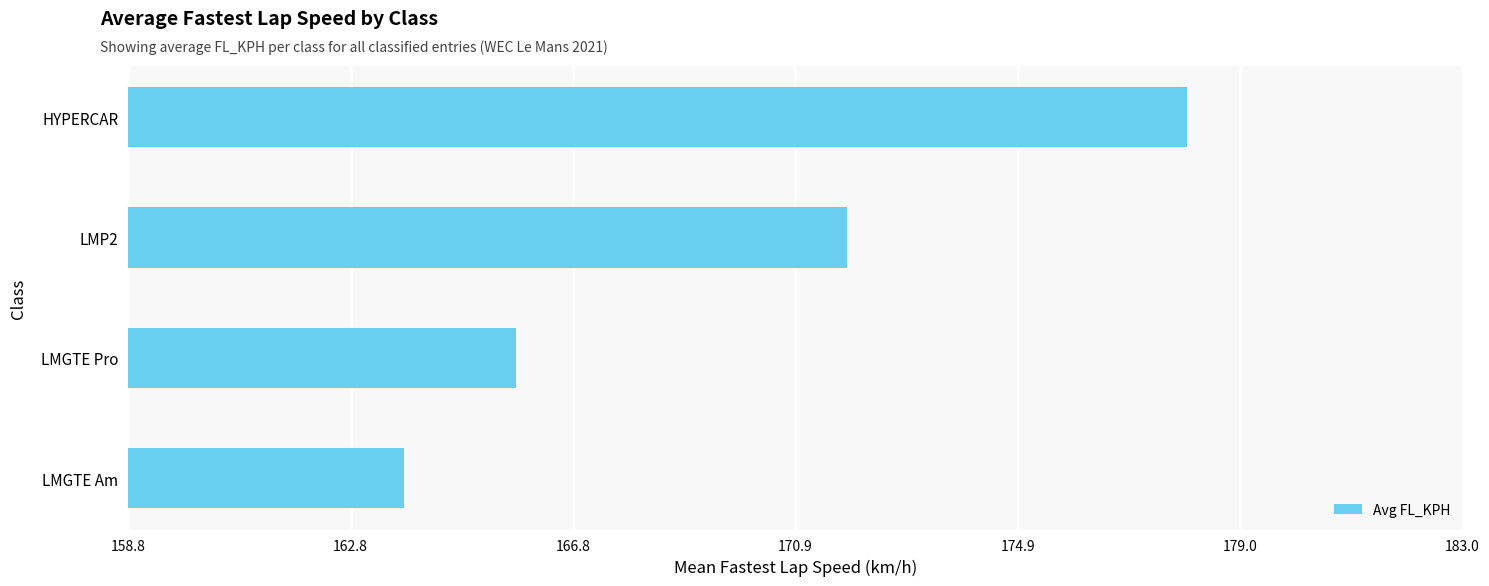

Is it true that the value at LMP2 is 171.8?

True